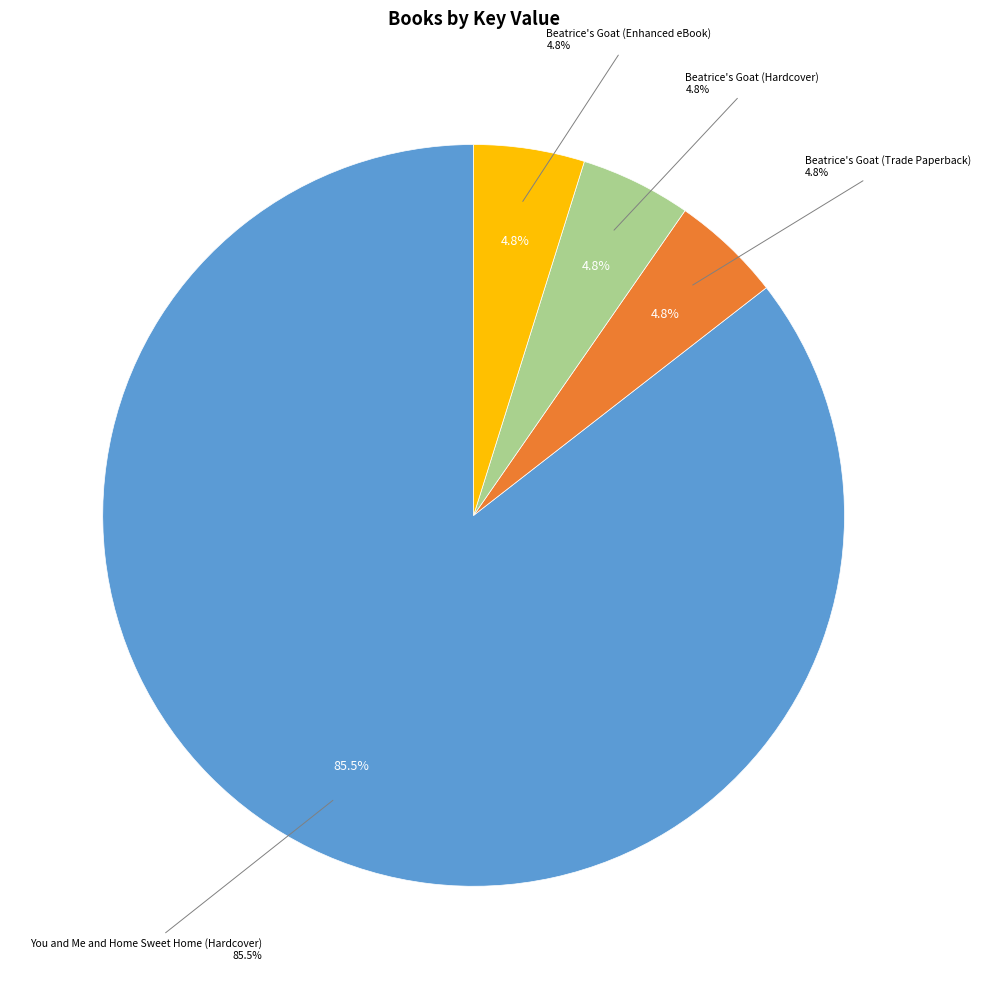

The Beatrice's Goat (Enhanced eBook) slice represents 19% of the pie. True or false?

False